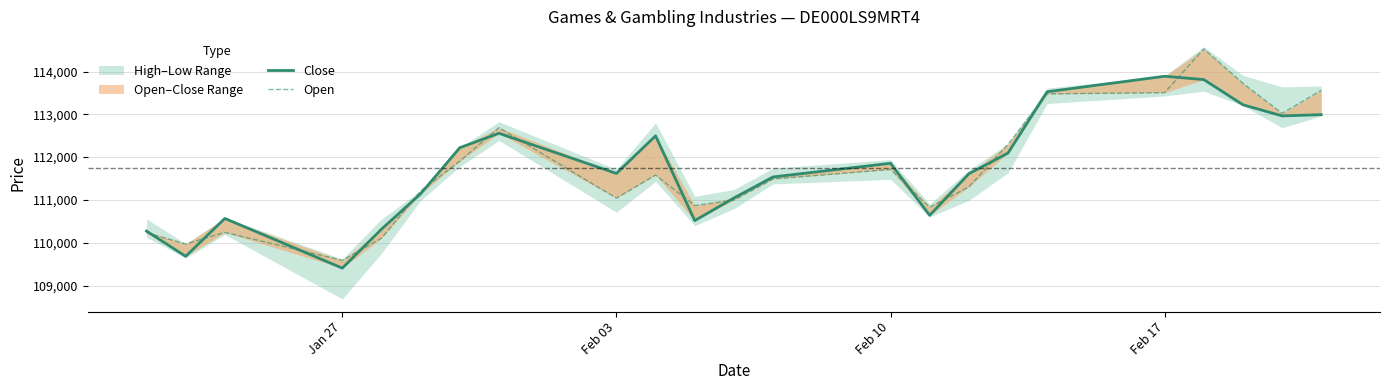

The value of Close at 6 is 45630. True or false?

False